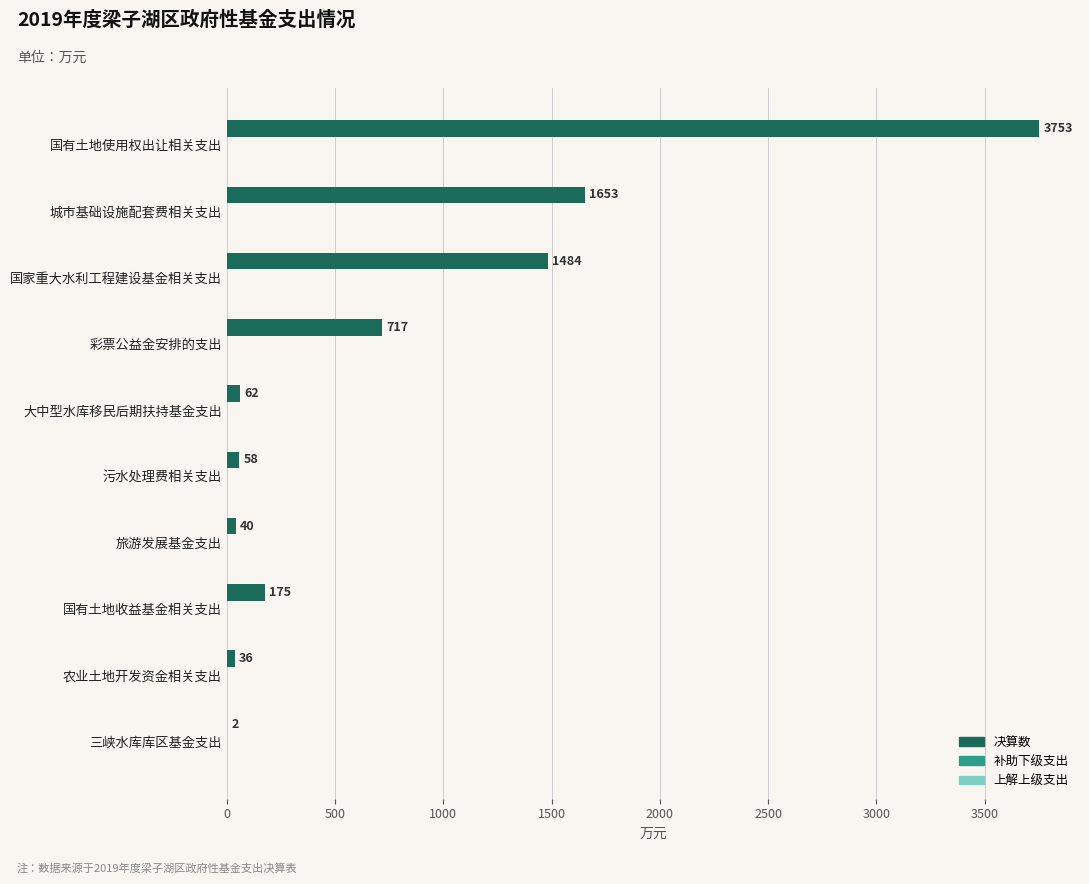

What is the sum of the values at 旅游发展基金支出 and 农业土地开发资金相关支出?

76